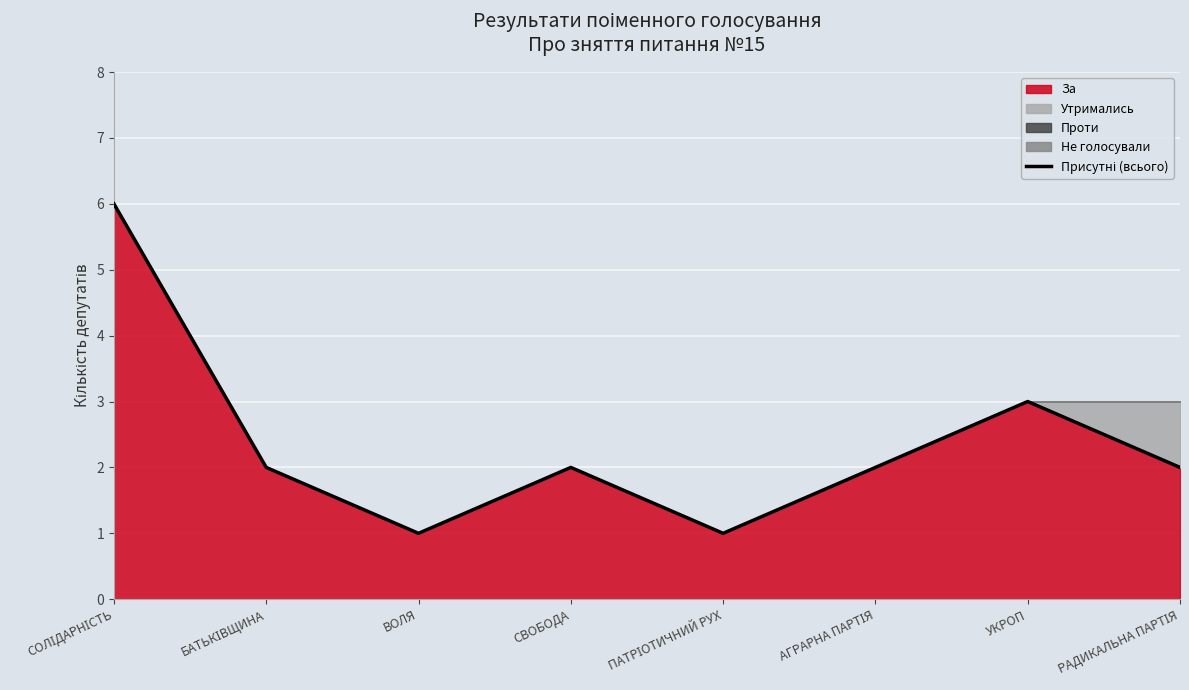

Reading right to left, extract all data points from this chart.

РАДИКАЛЬНА ПАРТІЯ=2	УКРОП=3	АГРАРНА ПАРТІЯ=2	ПАТРІОТИЧНИЙ РУХ=1	СВОБОДА=2	ВОЛЯ=1	БАТЬКІВЩИНА=2	СОЛІДАРНІСТЬ=6